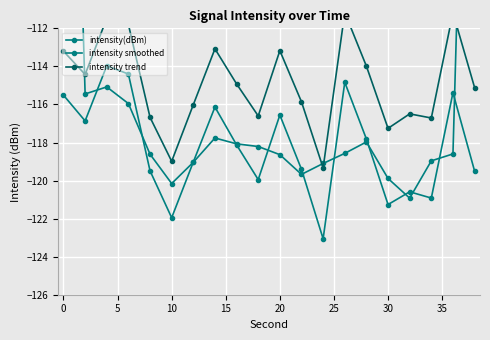

True or false: intensity(dBm) and intensity trend intersect in this chart.

False